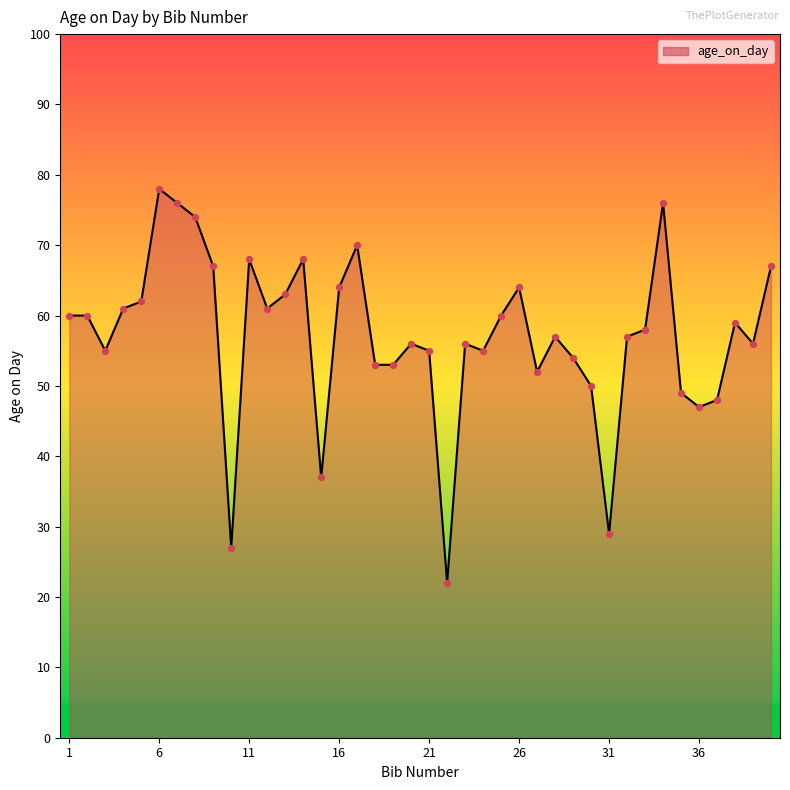

What is the minimum value shown in the chart?

22